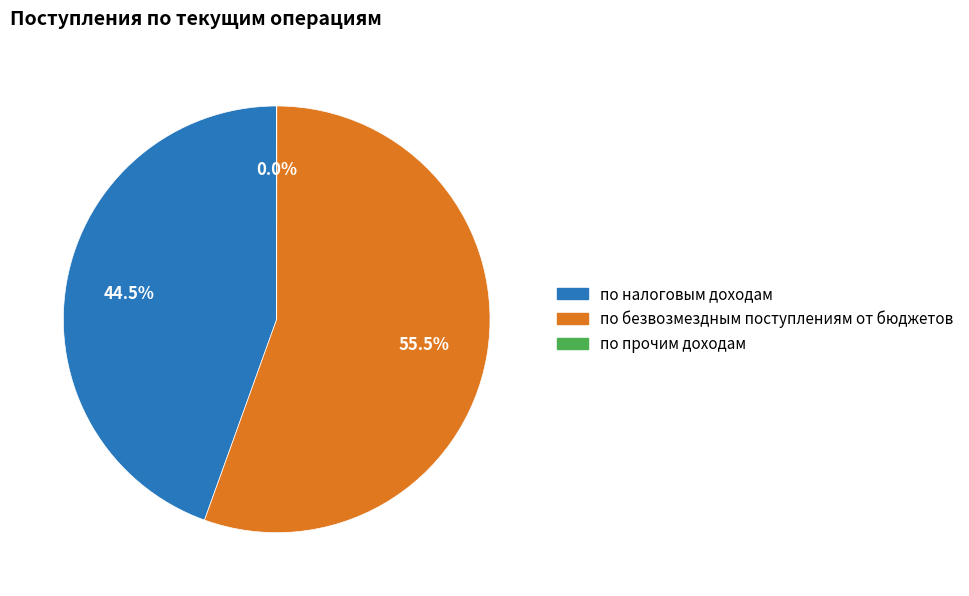

Approximately how many times larger is the value at по налоговым доходам compared to по безвозмездным поступлениям от бюджетов?

0.8